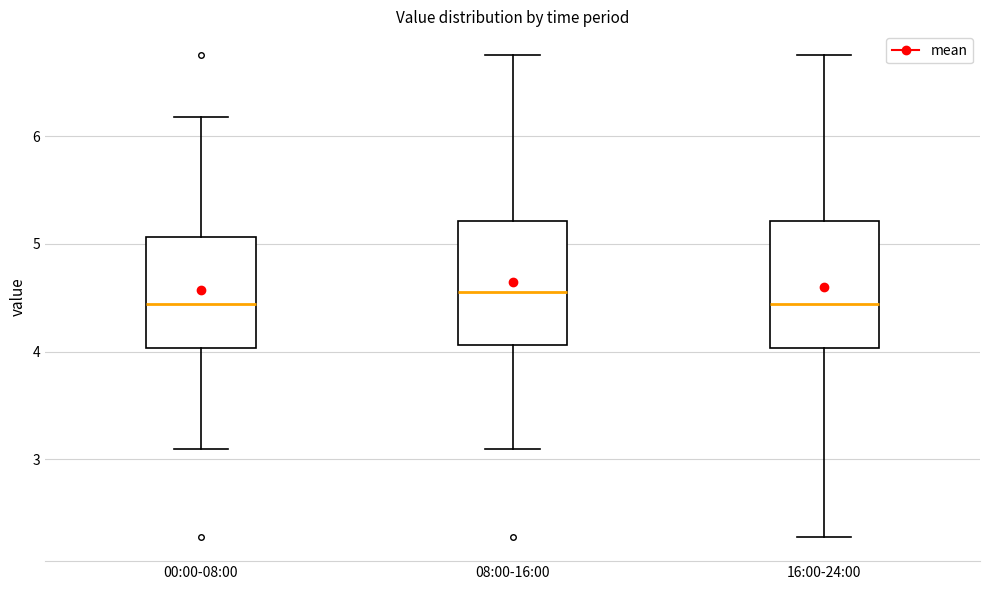

Reading left to right, read every box against the y-axis: the position of its median line, the range the box covers, and the ends of its whiskers. The values are not printed on the chart, so give them approximately, as read against the axis.

00:00-08:00: median 4.4, box 4.0 to 5.1, whiskers 3.1 to 6.2
08:00-16:00: median 4.6, box 4.1 to 5.2, whiskers 3.1 to 6.8
16:00-24:00: median 4.4, box 4.0 to 5.2, whiskers 2.3 to 6.8